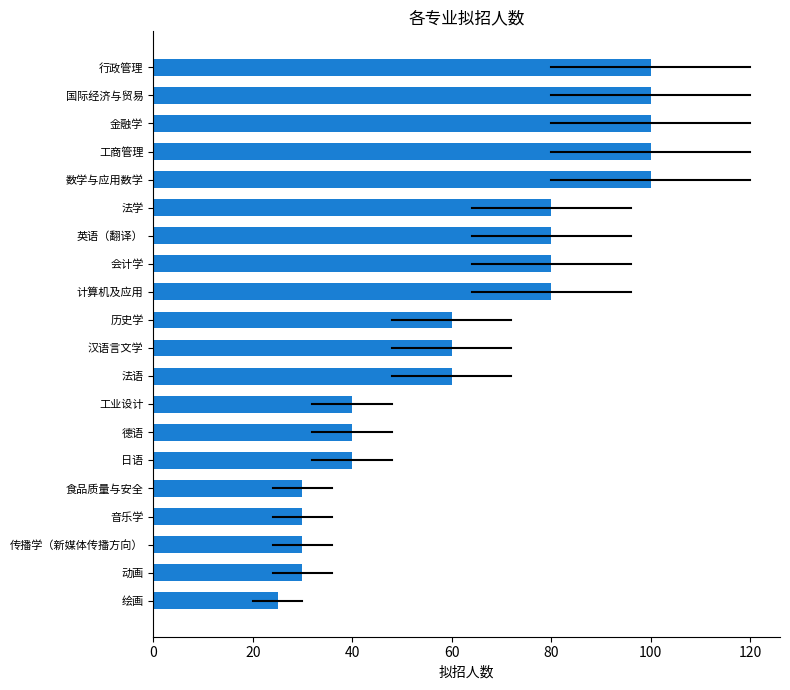

Count the values in the range 40 to 100.

15